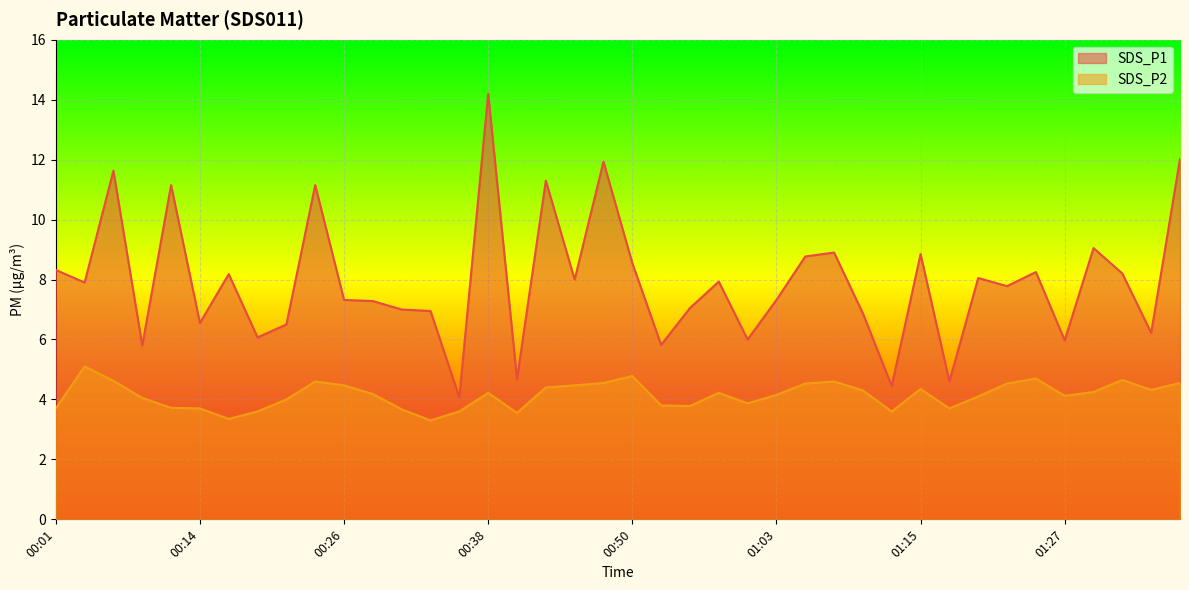

Rank the series by their average value, from highest to lowest.

SDS_P1, SDS_P2